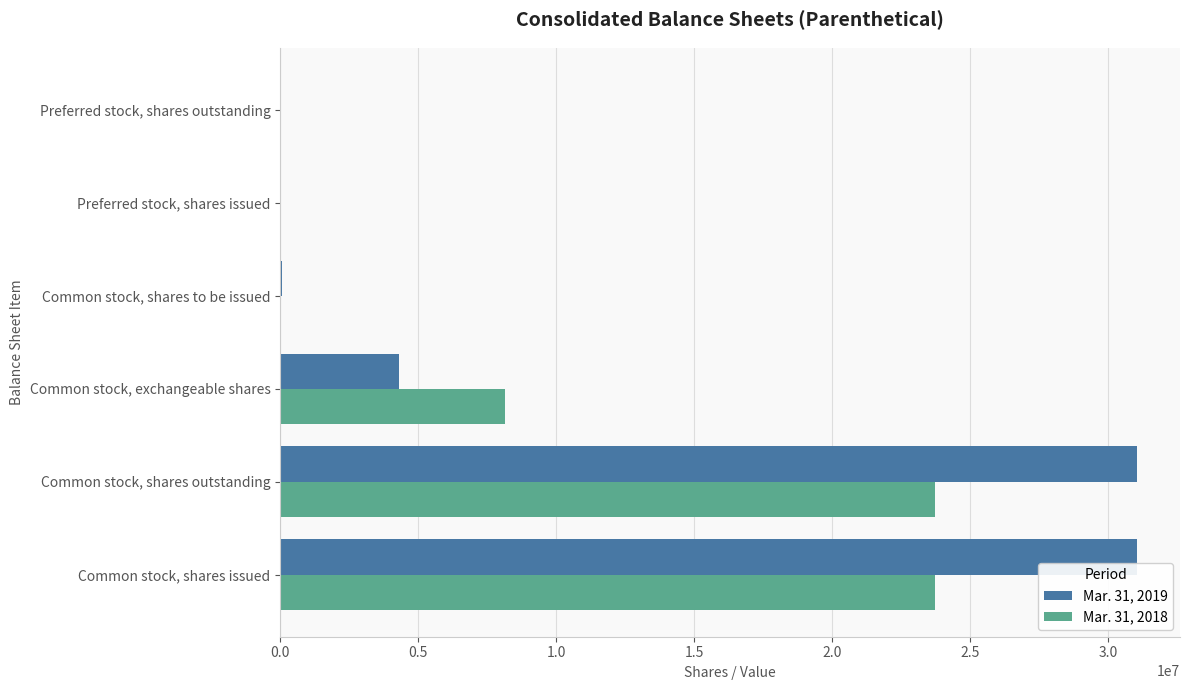

What is the total value across all series at Common stock, exchangeable shares?

12457029